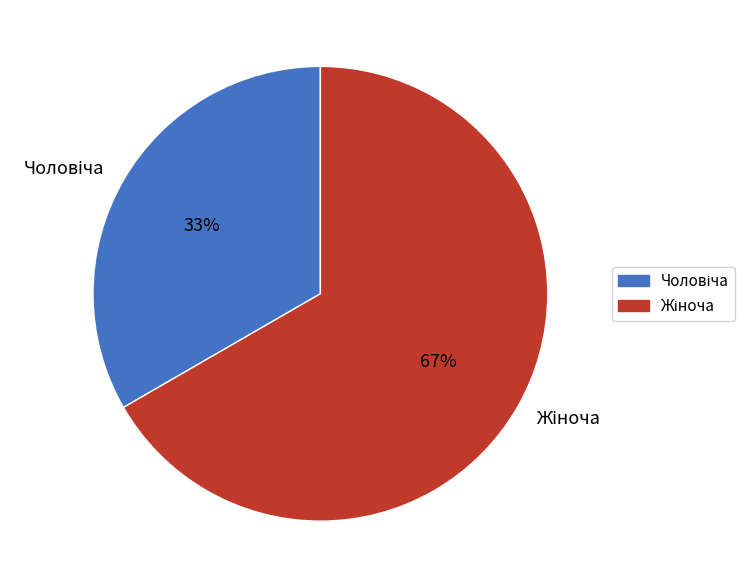

Combined, do Чоловіча and Жіноча account for over 50%?

Yes